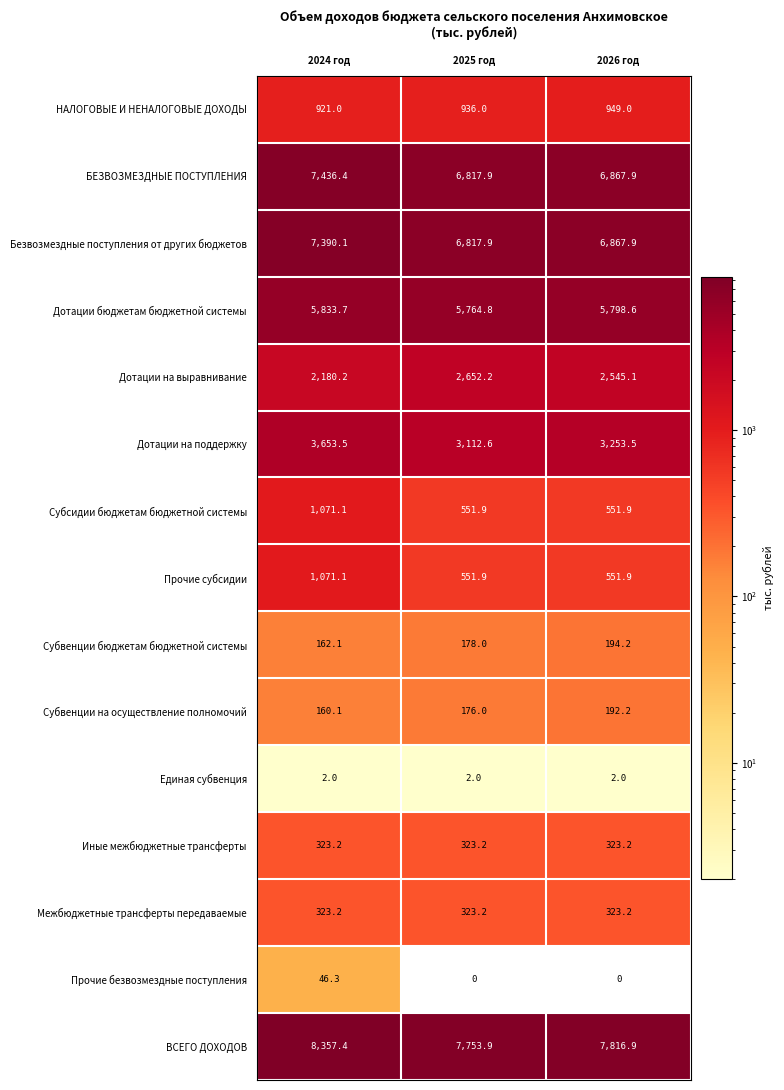

How many categories are shown in the chart?

3